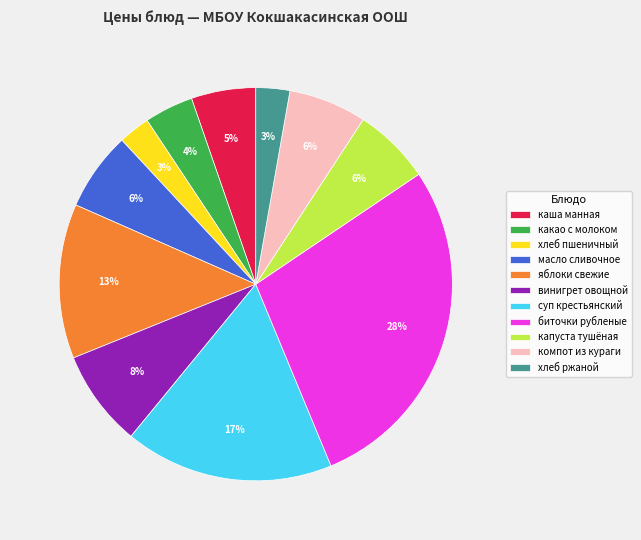

Is капуста тушёная the majority of the pie?

No